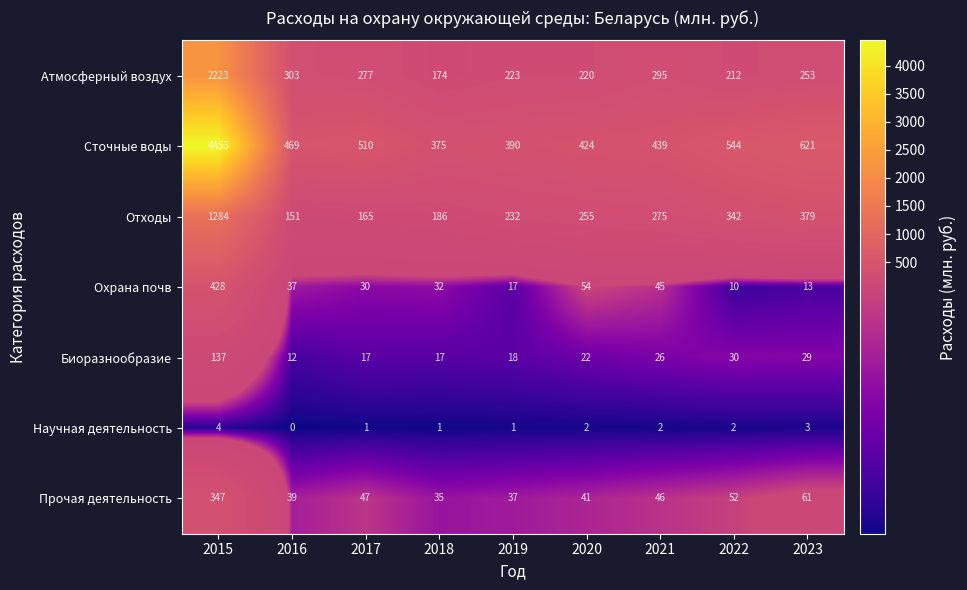

What is the spread (max minus min) of values at 2015?

4449